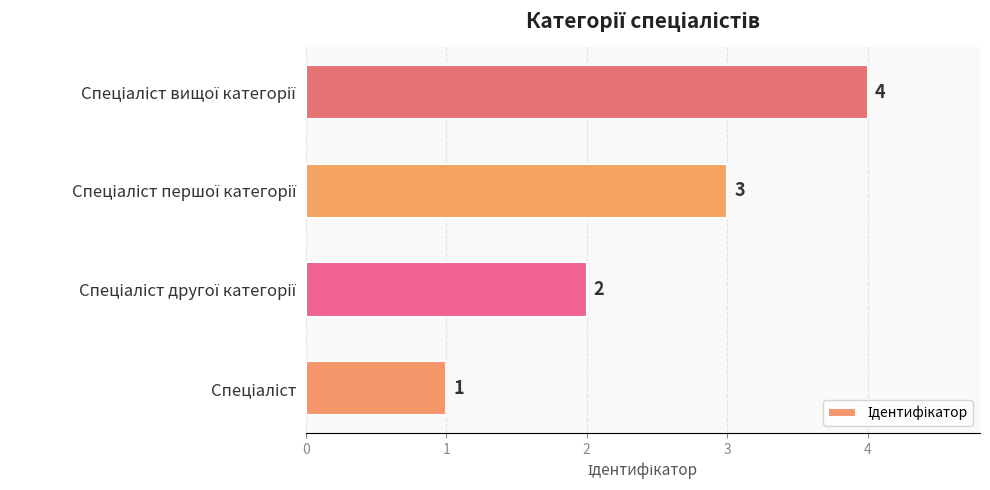

How many bars are there in total?

4